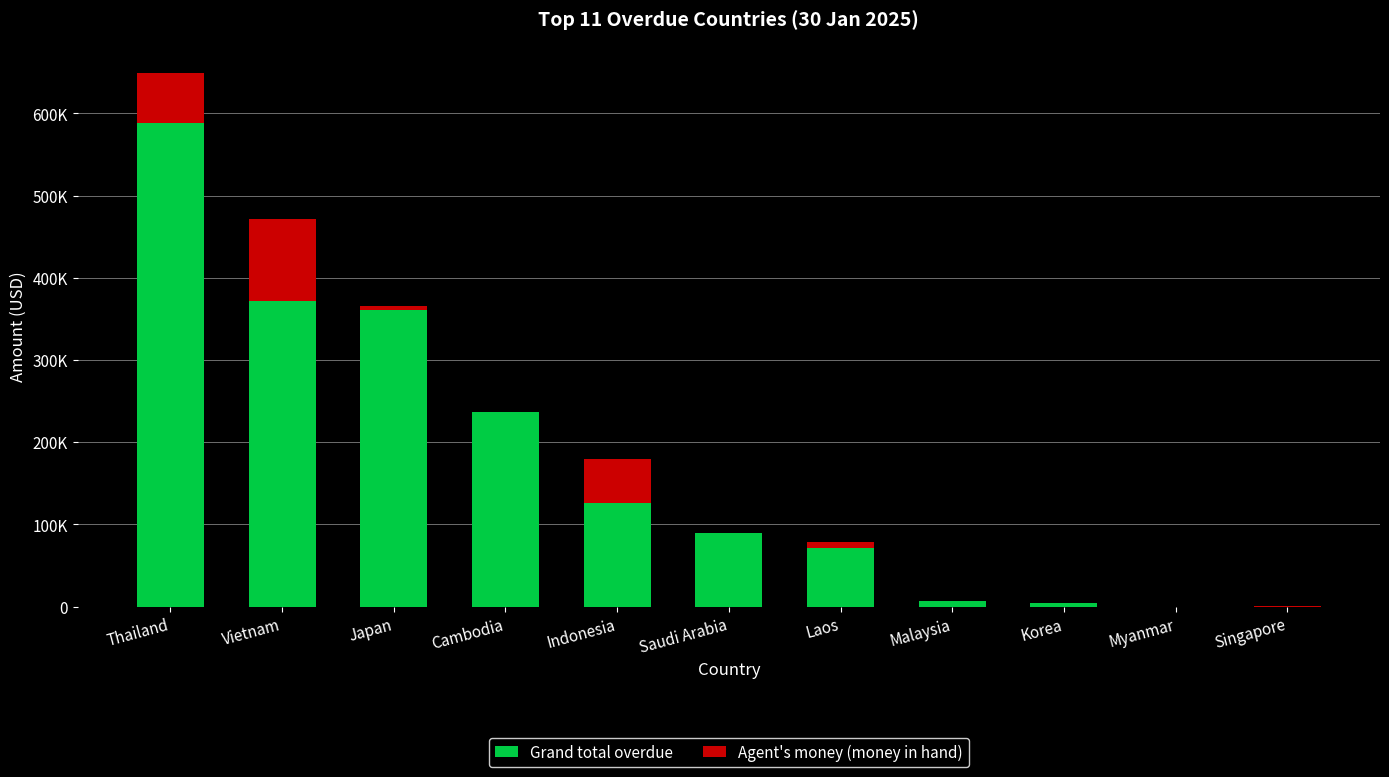

Are the bars horizontal?

No